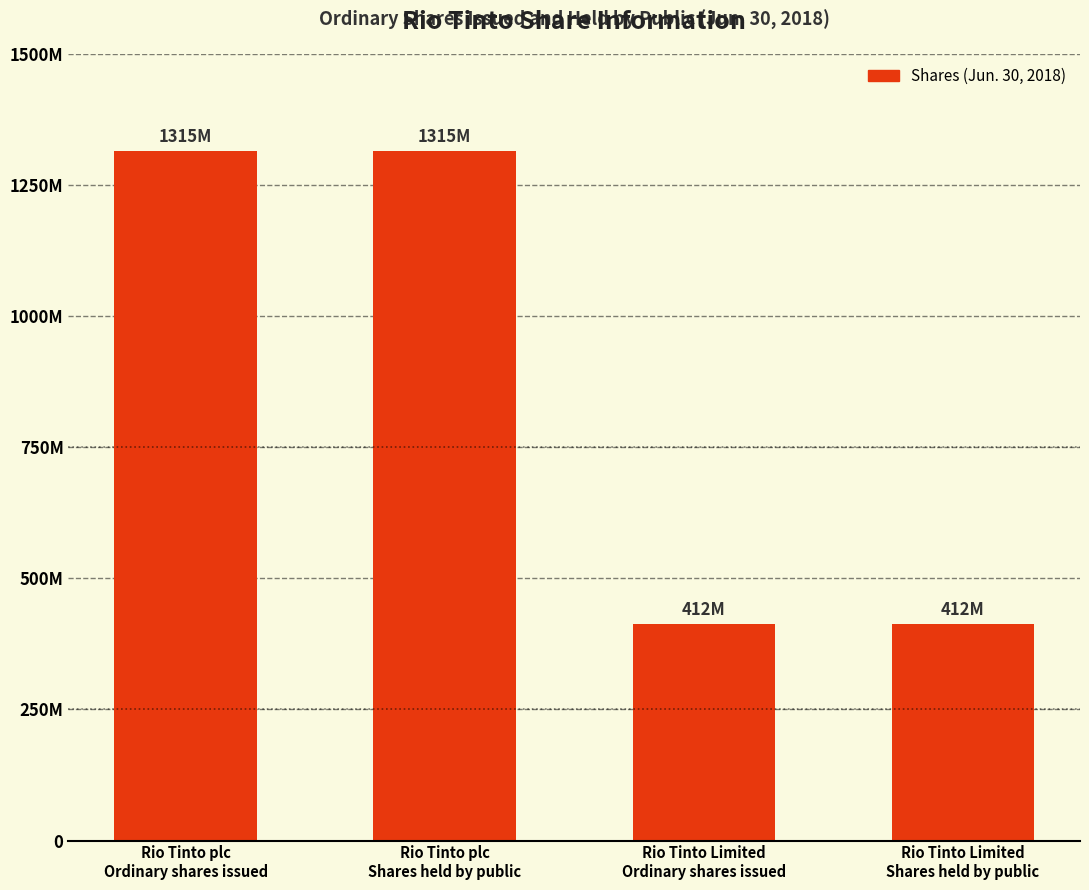

What is the difference between the maximum and minimum values?

902700000